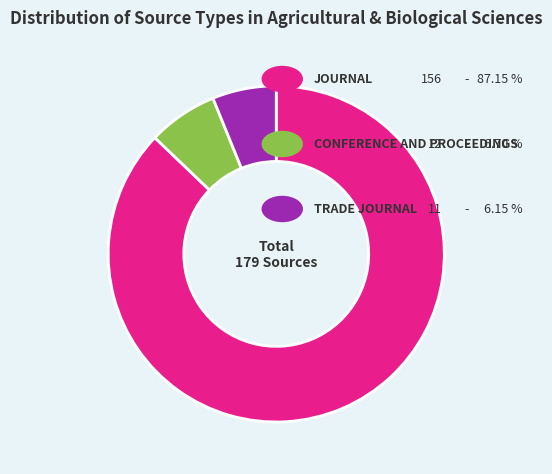

Is there a majority slice in this chart?

Yes